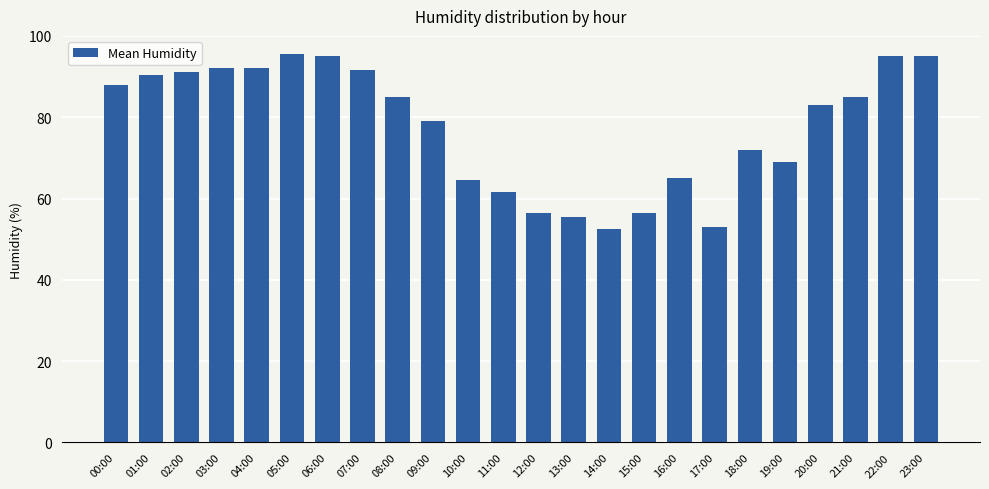

What is the average value?

77.6